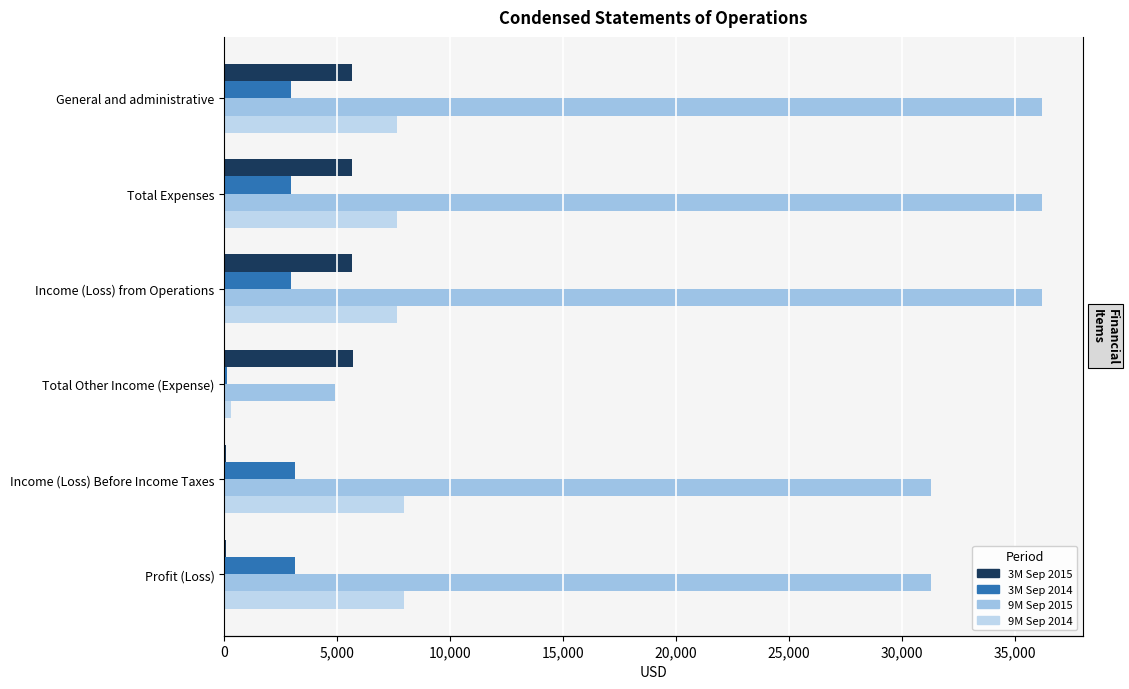

What is the difference between the highest and lowest values at Income (Loss) Before Income Taxes?

31214